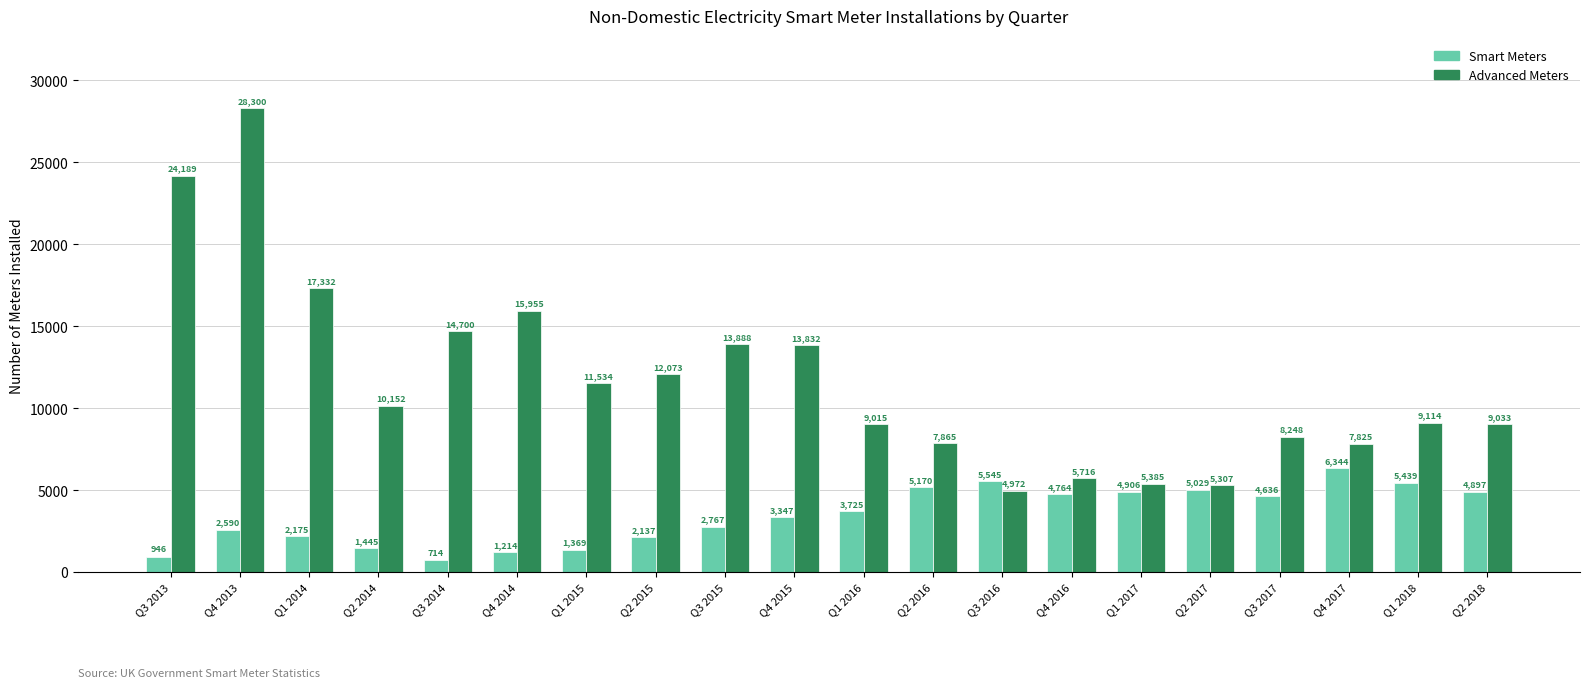

Does the chart contain stacked bars?

No